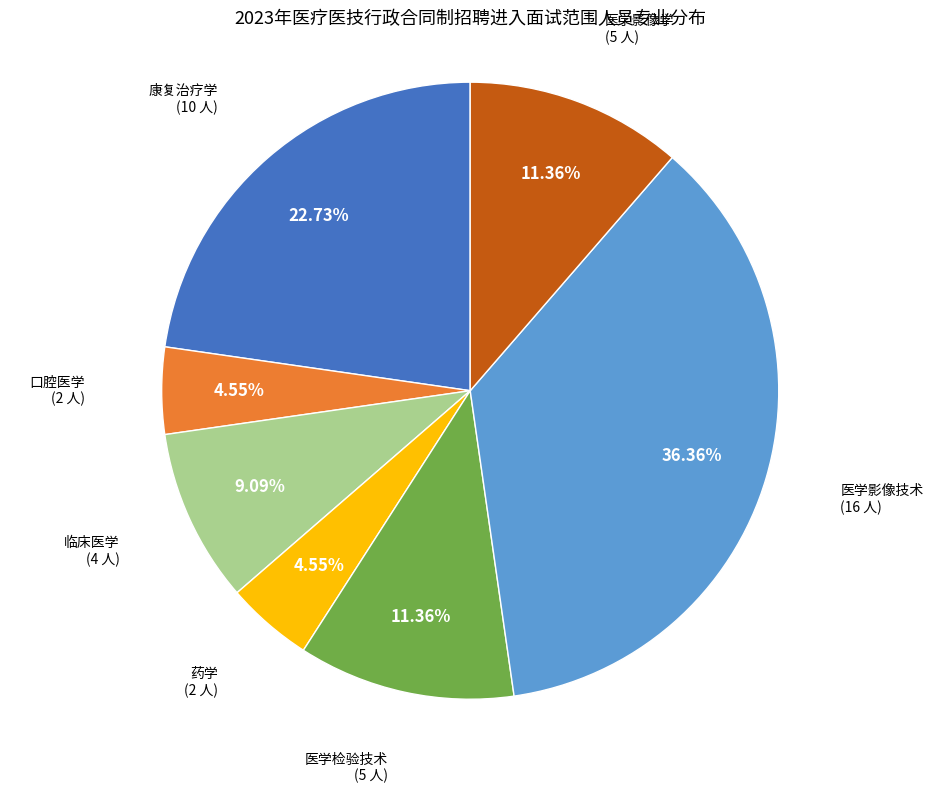

Is there a majority slice in this chart?

No